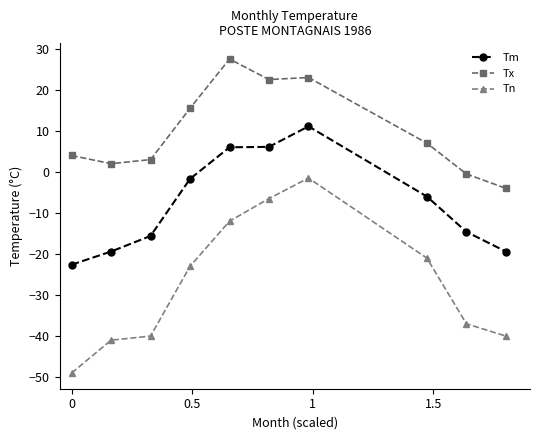

What is the greatest value displayed?

27.5